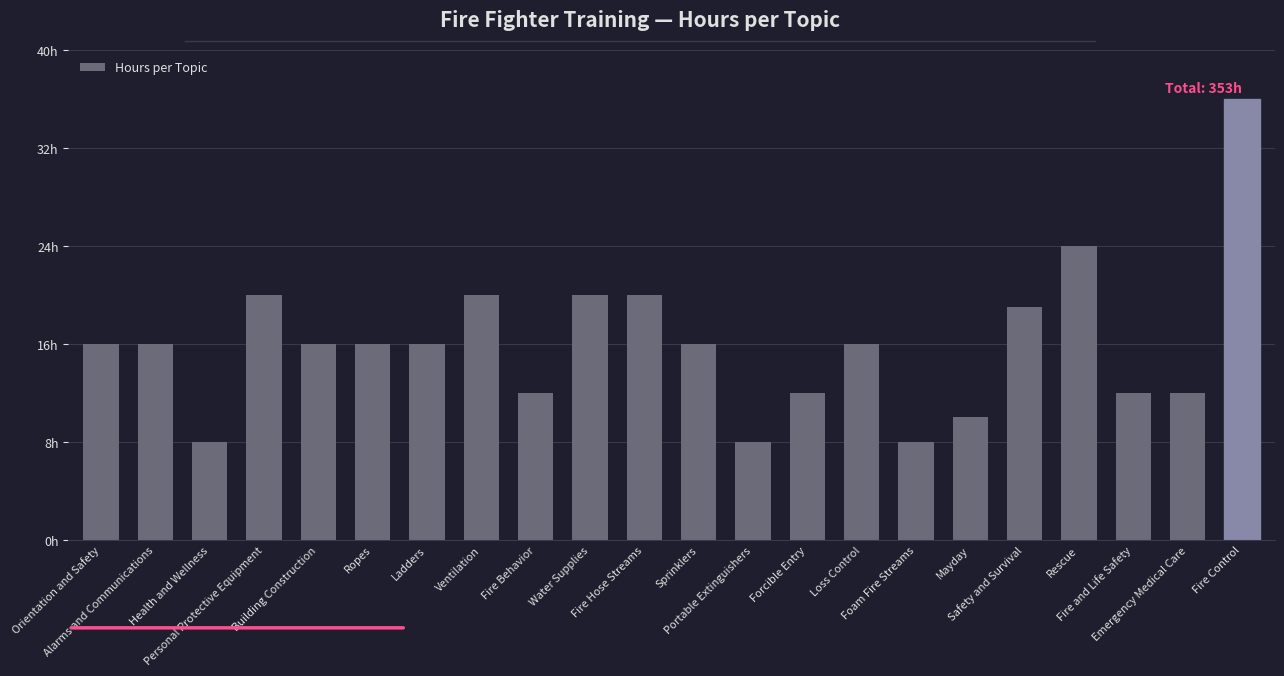

The chart shows a value of 12 at Fire Behavior. True or false?

True